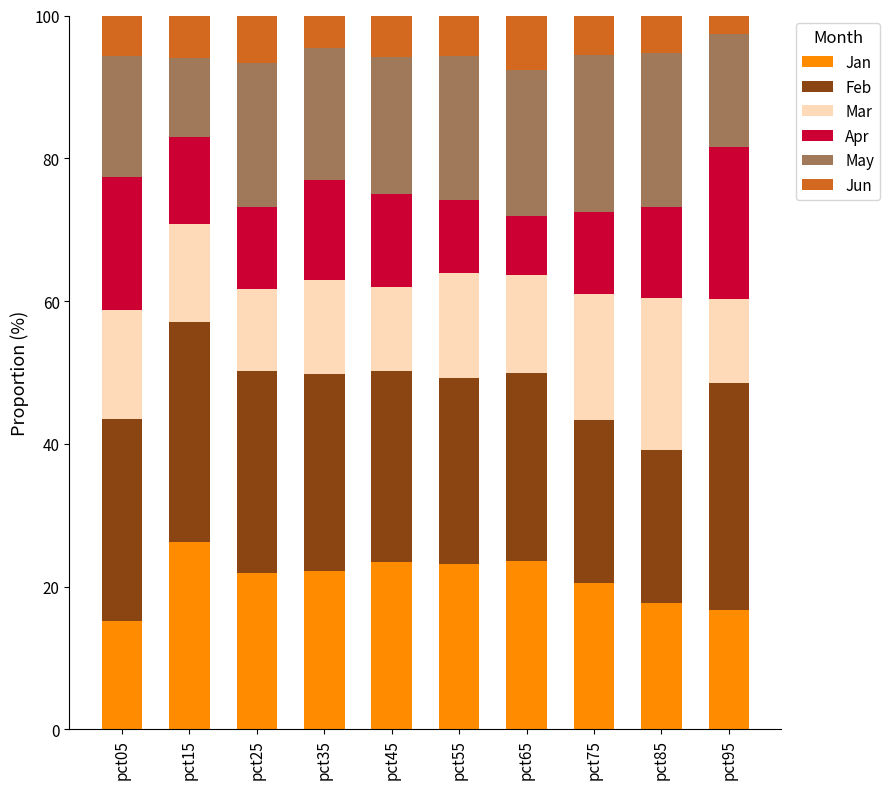

Which category has the highest value in the Jan series?

pct15